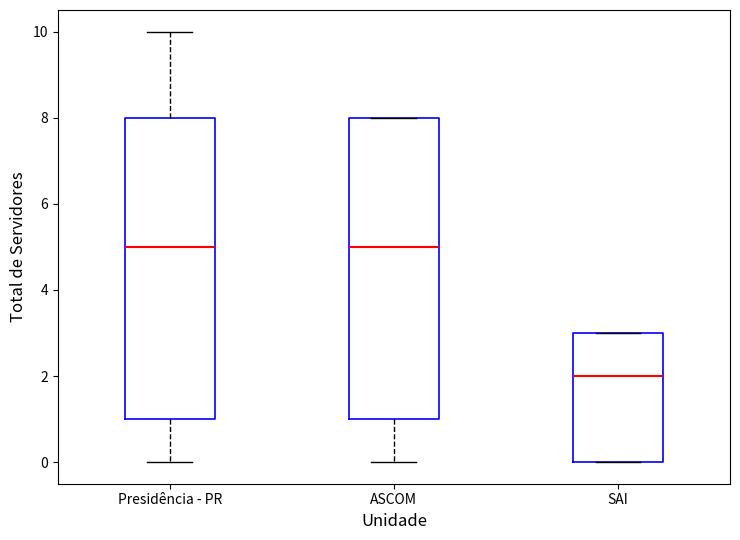

Reading left to right, transcribe this box plot: for each box, give where its median line is, the range the box spans, and where its two whiskers end, as read against the y-axis. The values are not printed on the chart, so give them approximately, as read against the axis.

Presidência - PR: median 5, box 1 to 8, whiskers 0 to 10
ASCOM: median 5, box 1 to 8, whiskers 0 to 8
SAI: median 2, box 0 to 3, whiskers 0 to 3